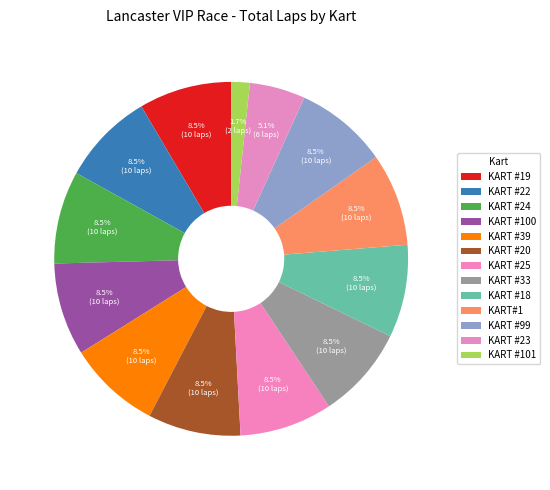

How many slices are in this pie chart?

13